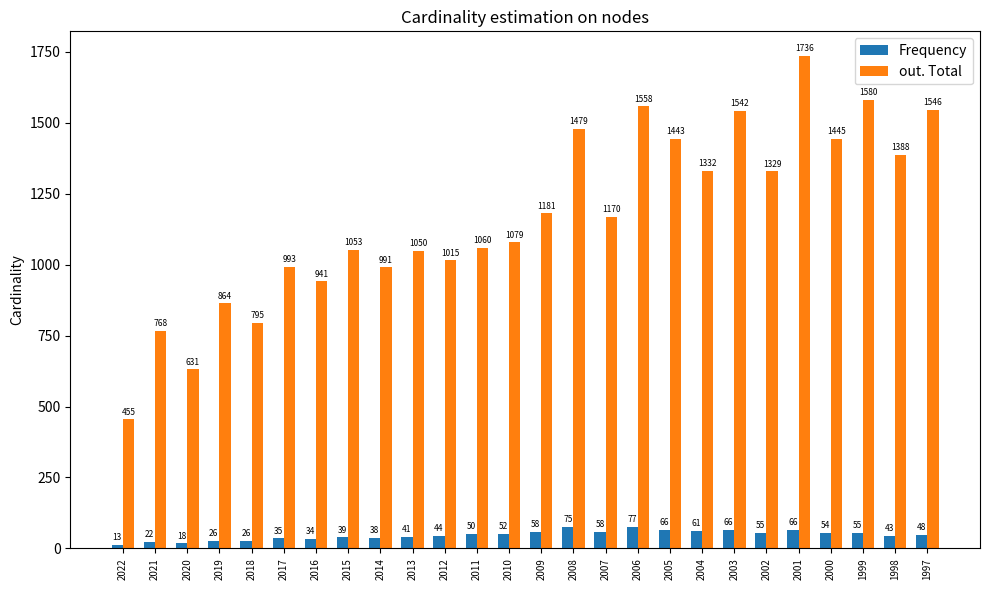

List the series in order of their overall mean, highest first.

out. Total, Frequency